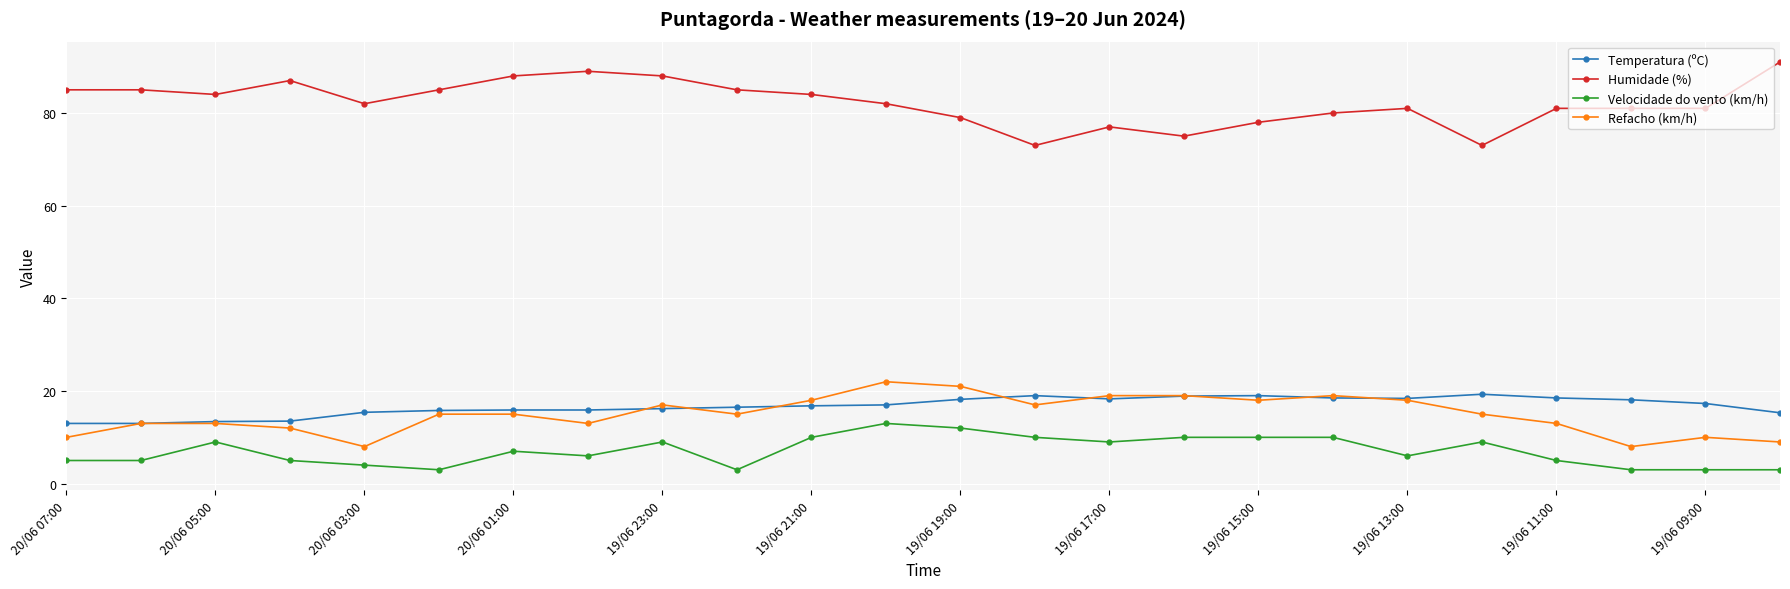

What is the maximum value shown in the chart?

91.0